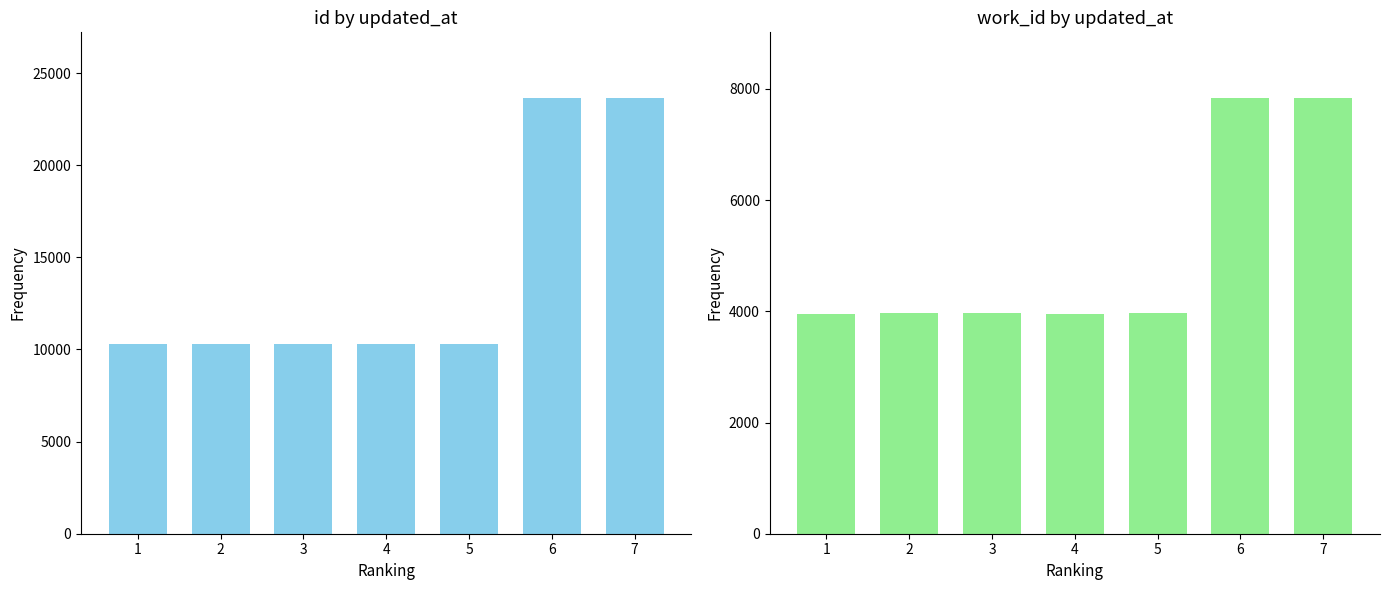

Which series has the largest total across all categories?

id